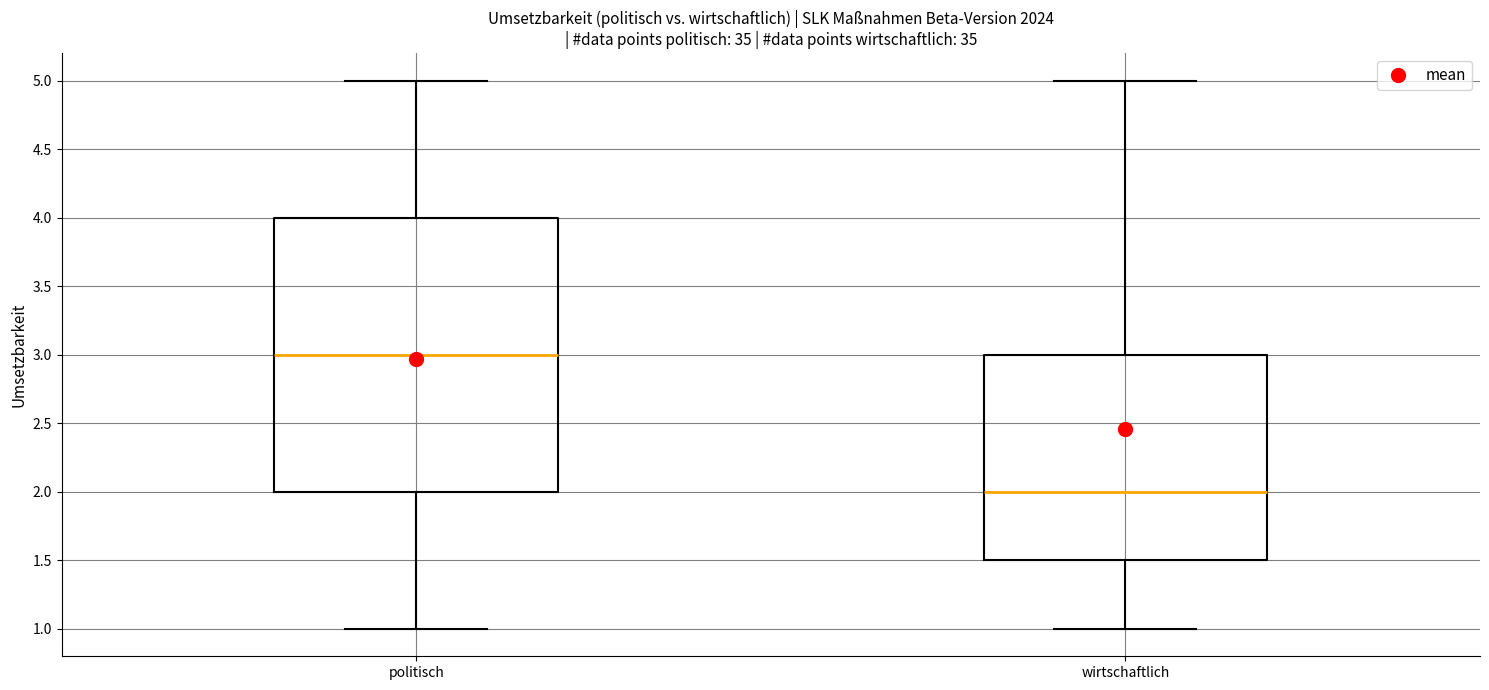

Reading left to right, transcribe this box plot: for each box, give where its median line is, the range the box spans, and where its two whiskers end, as read against the y-axis. The values are not printed on the chart, so give them approximately, as read against the axis.

politisch: median 3.0, box 2.0 to 4.0, whiskers 1.0 to 5.0
wirtschaftlich: median 2.0, box 1.5 to 3.0, whiskers 1.0 to 5.0